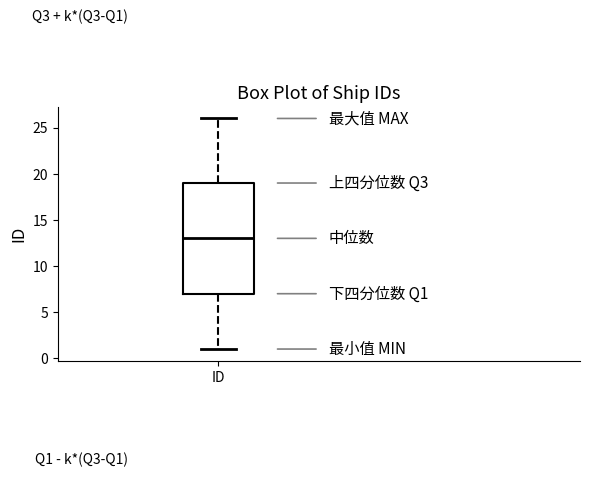

Where is the upper edge of the box for ID on the y-axis? The values are not printed on the chart, so give them approximately, as read against the axis.

19